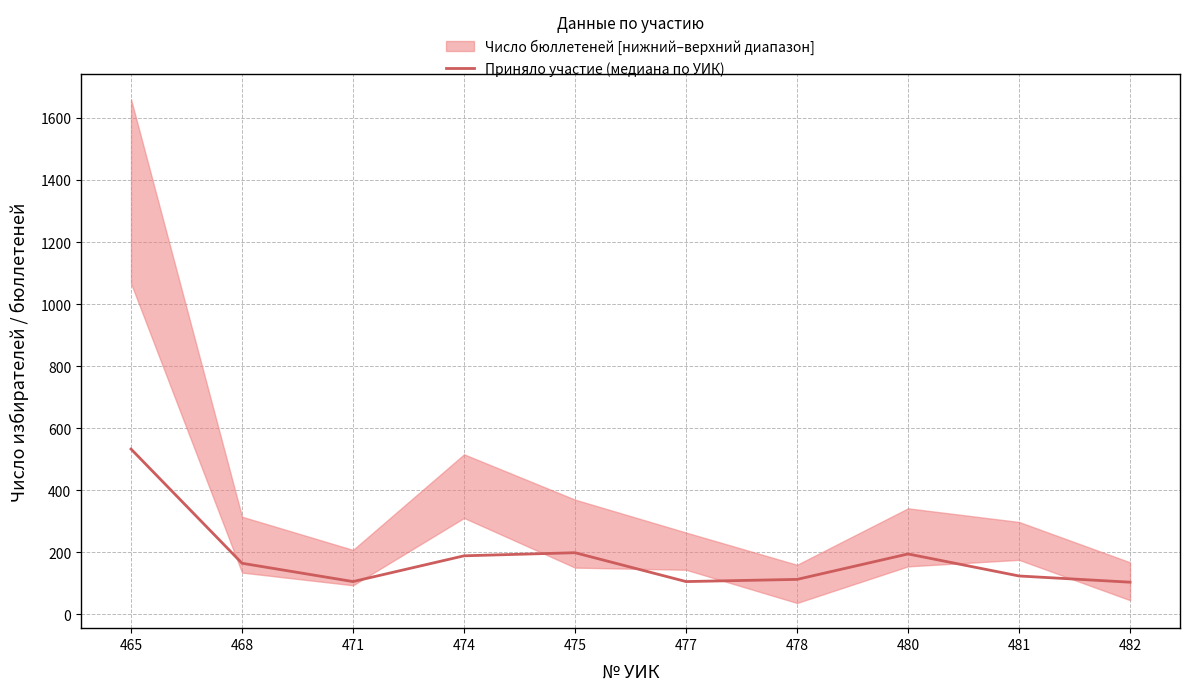

The value at 482 is 104. True or false?

True